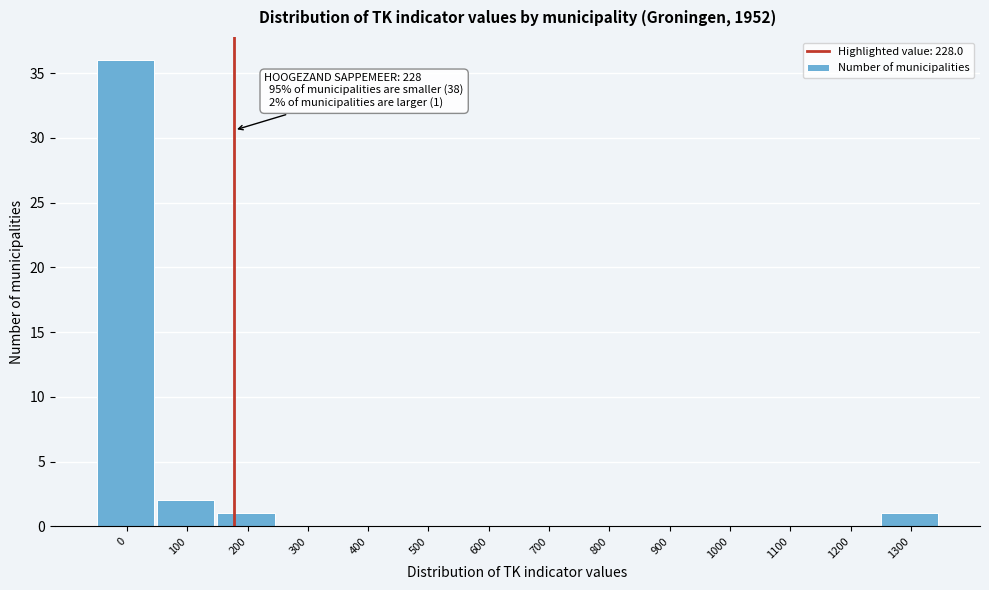

Reading left to right, extract all data points from this chart.

0=36	100=2	200=1	300=0	400=0	500=0	600=0	700=0	800=0	900=0	1000=0	1100=0	1200=0	1300=1